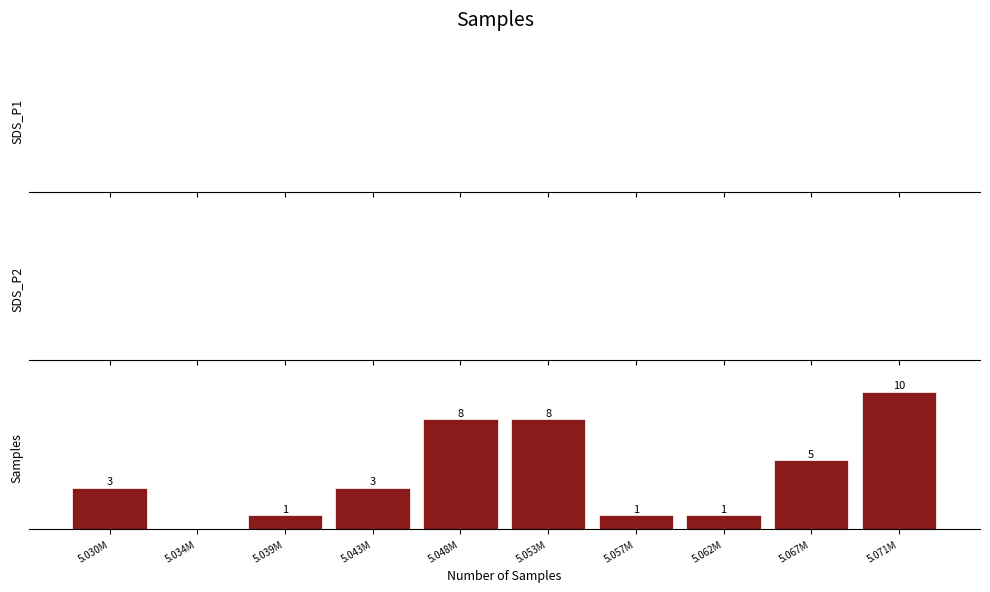

Which has a higher value, 5.043M or 5.062M?

5.043M